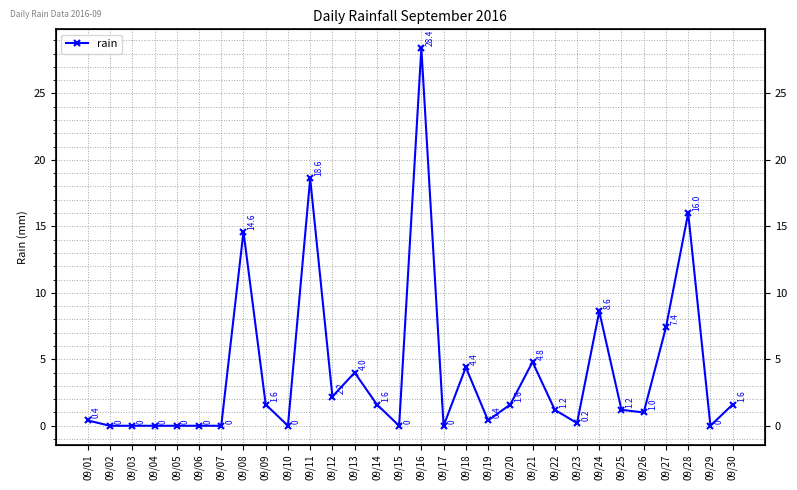

The chart shows a value of 18.8 at 09/05. True or false?

False